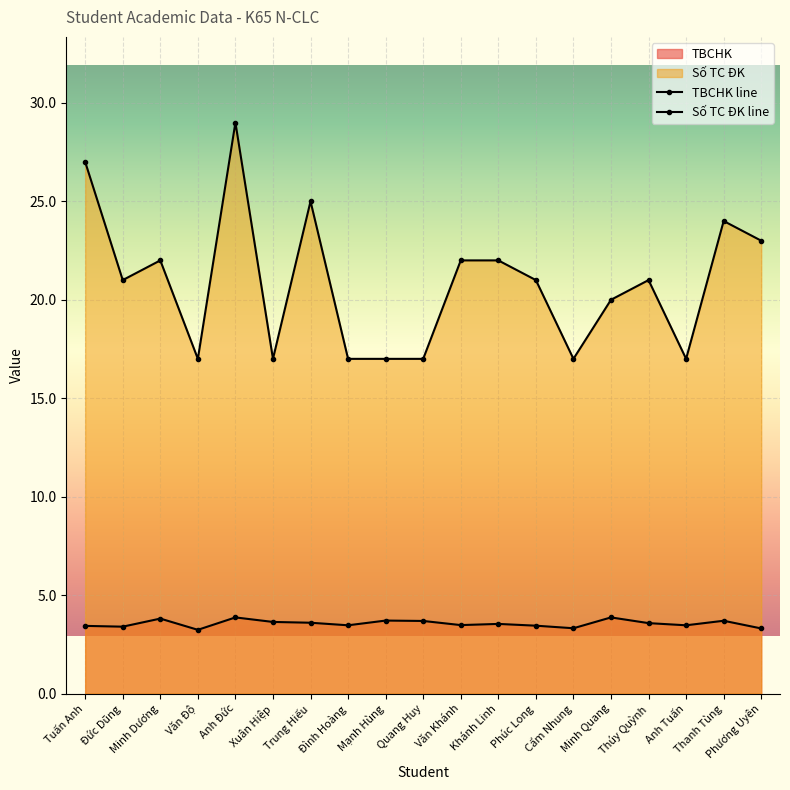

What is the approximate value of TBCHK at Khánh Linh?

3.5